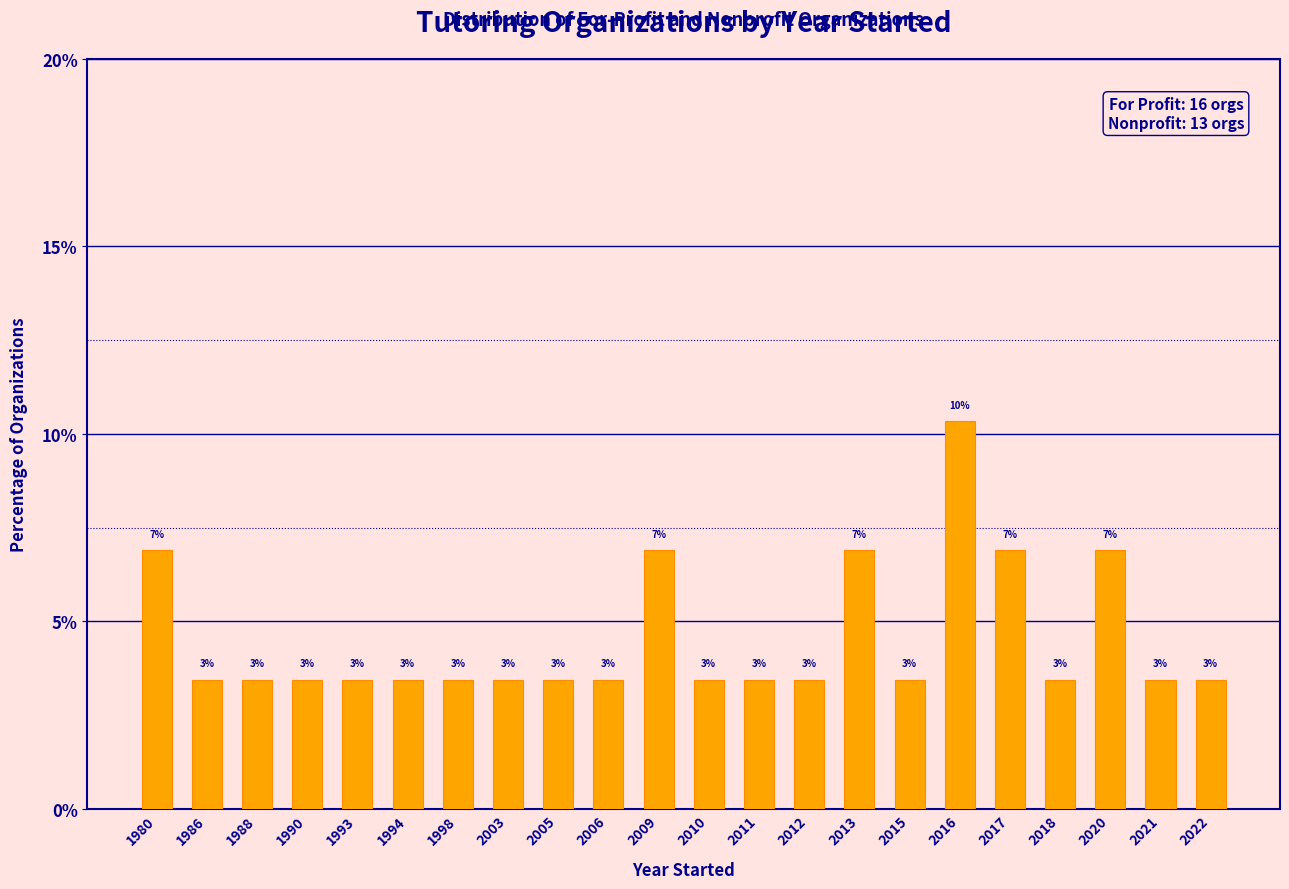

How many bars are there in total?

22